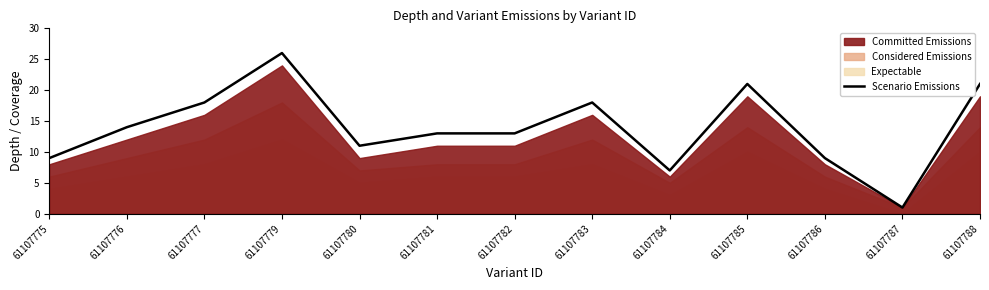

Rank the categories by value from lowest to highest.

61107787, 61107784, 61107775, 61107786, 61107780, 61107781, 61107782, 61107776, 61107777, 61107783, 61107785, 61107788, 61107779